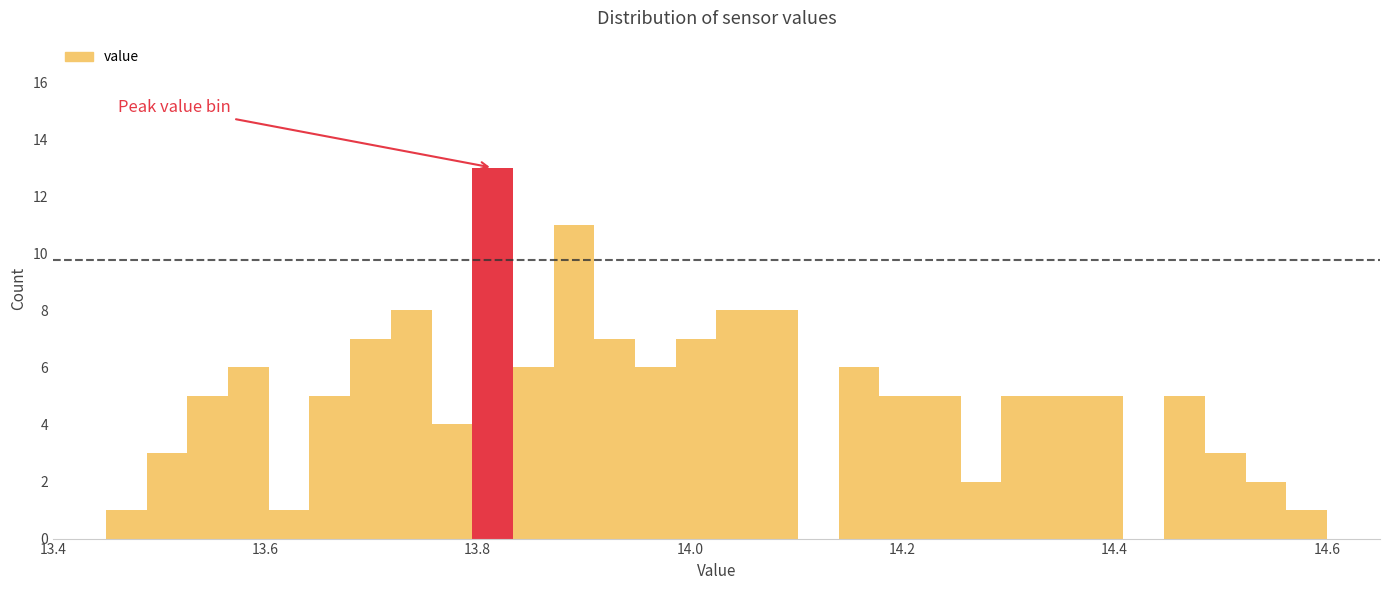

Read against the x-axis, roughly where is the centre of the tallest bar?

13.82